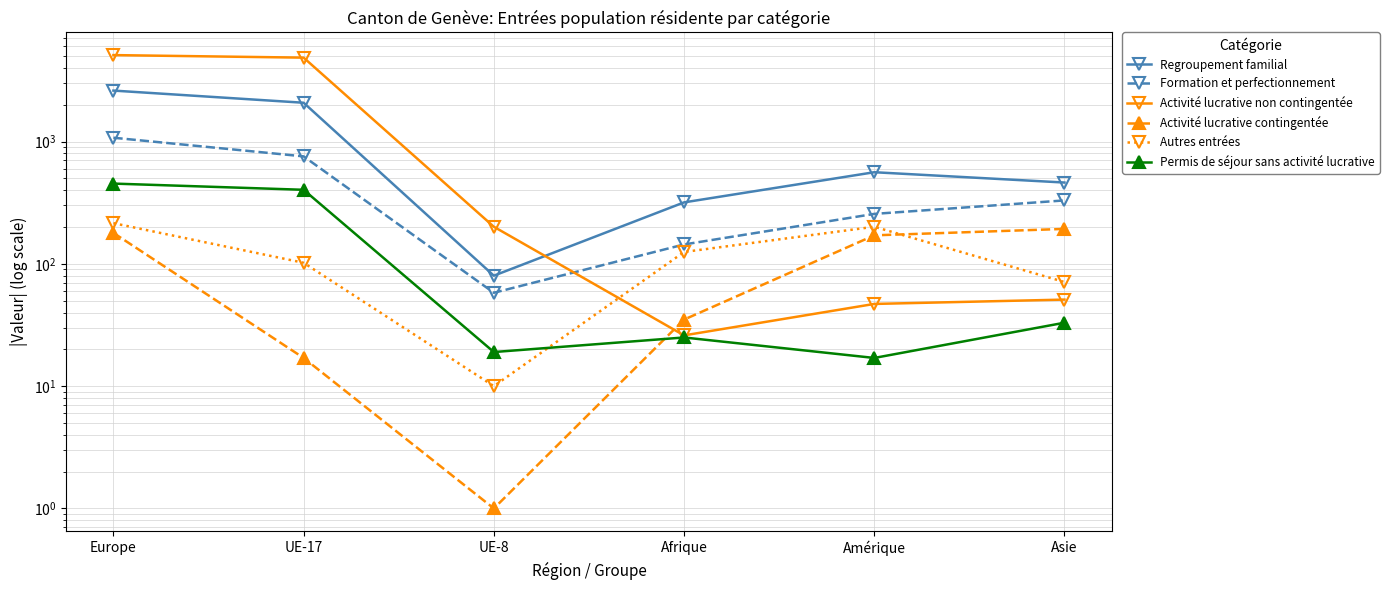

What are all the series names shown in the legend?

Regroupement familial, Formation et perfectionnement, Activité lucrative non contingentée, Activité lucrative contingentée, Autres entrées, Permis de séjour sans activité lucrative